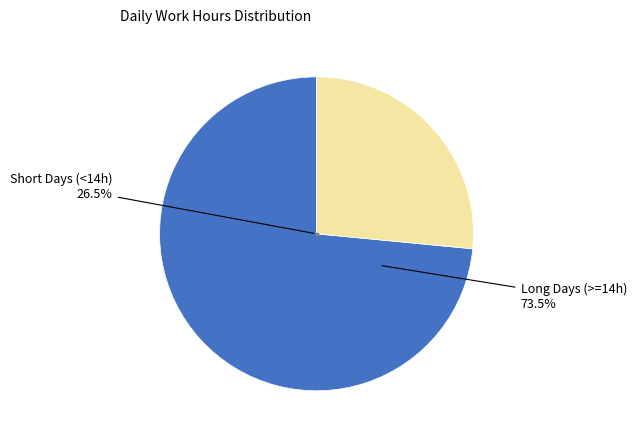

Is there a majority slice in this chart?

Yes